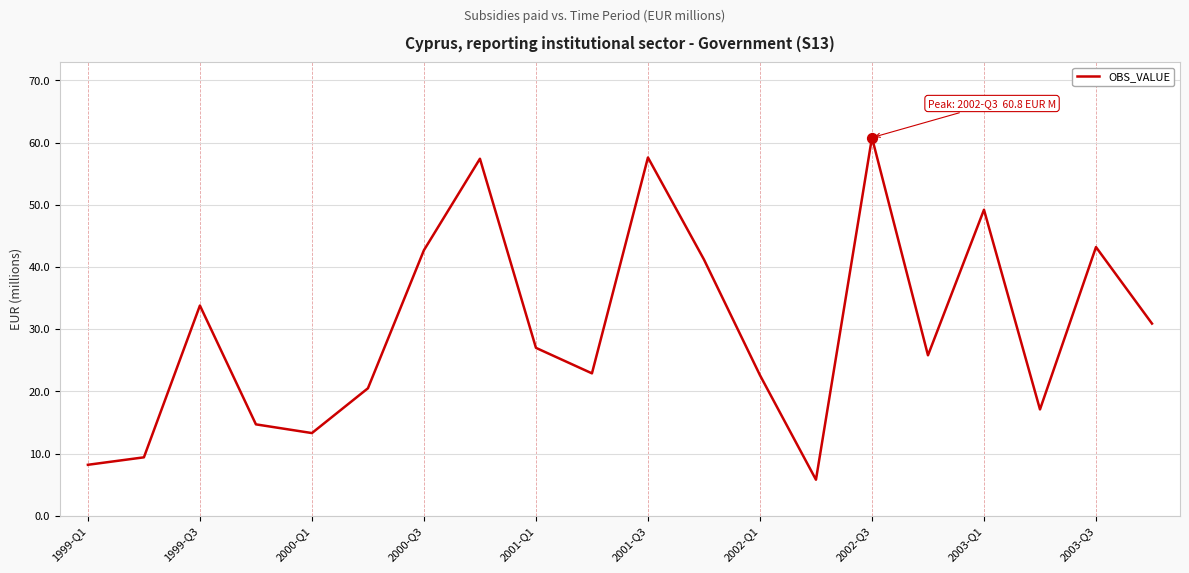

What is the difference between the maximum and minimum values?

55.0